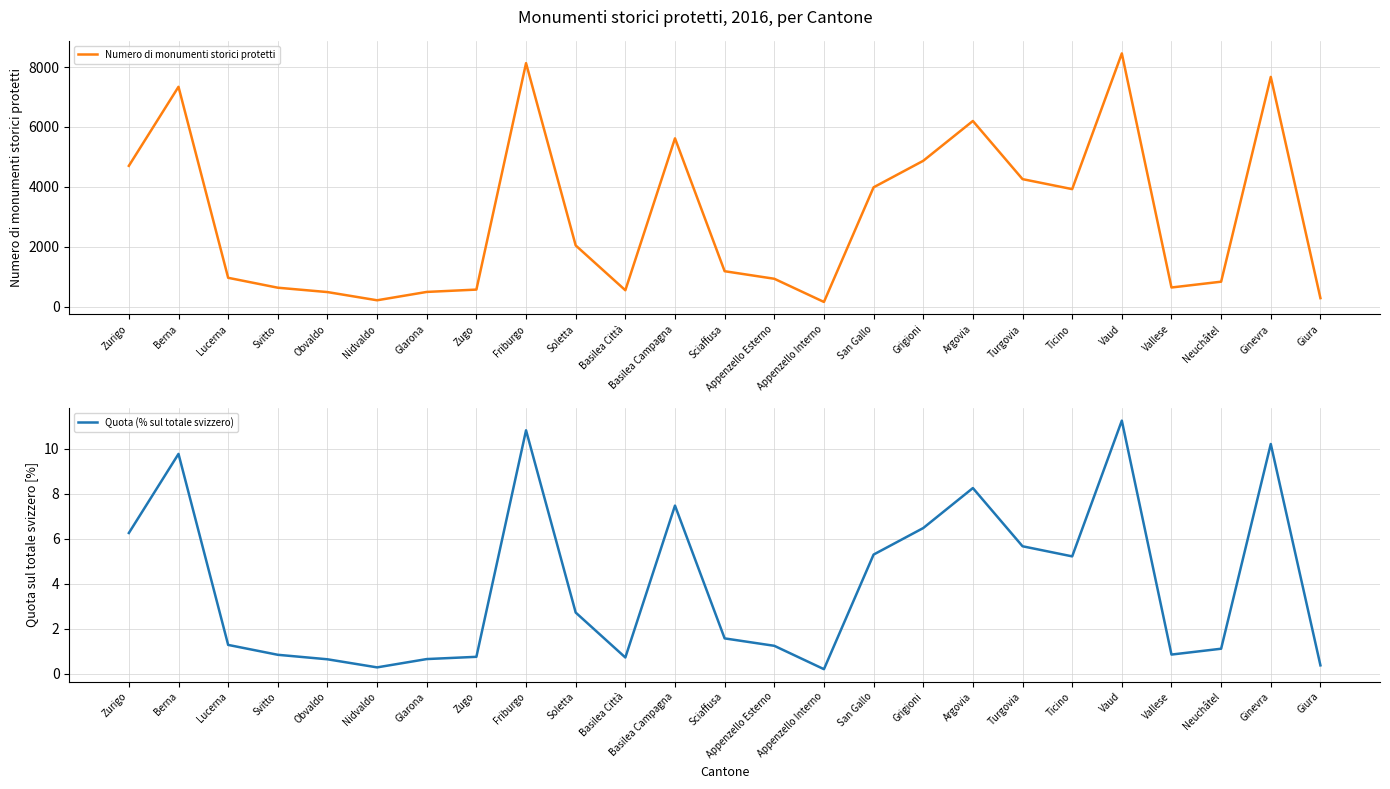

What is the value of the Numero di monumenti storici protetti point at the 21st from the left?

8457.0